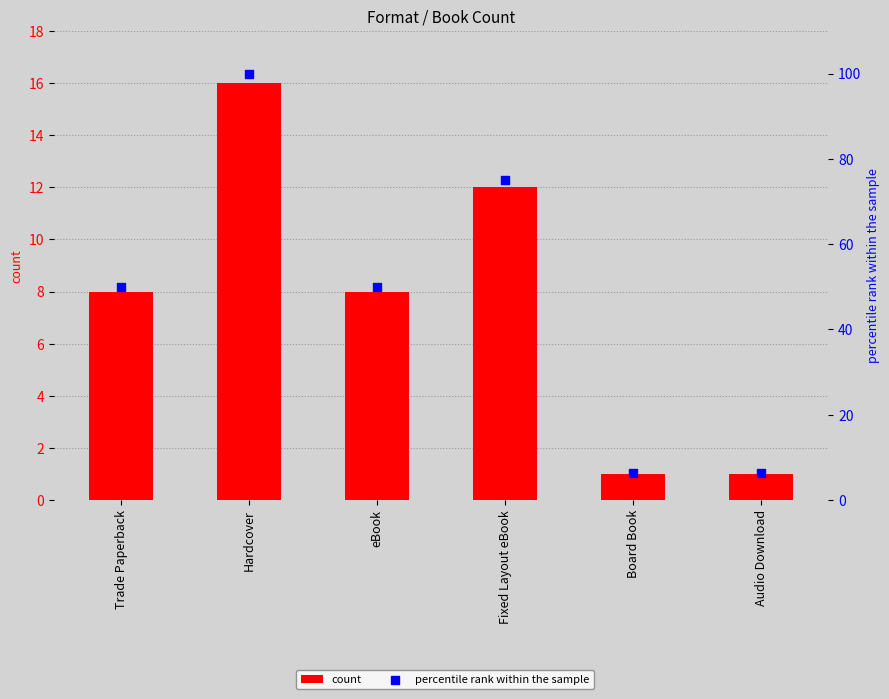

Which series has the largest Y range (max minus min)?

percentile rank within the sample